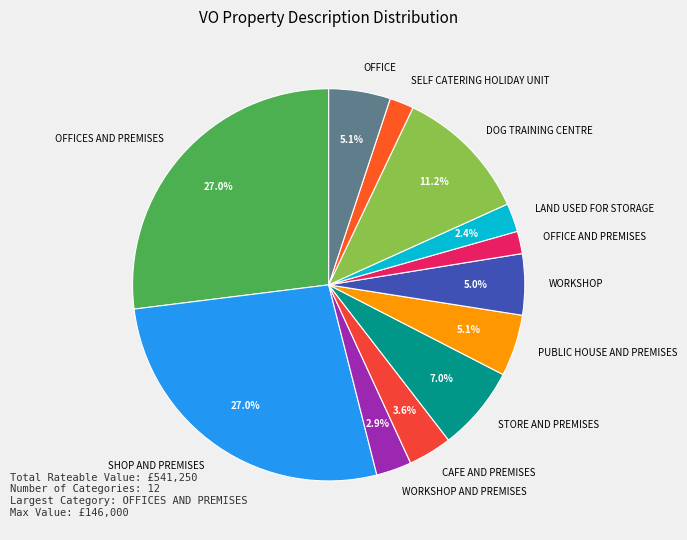

The DOG TRAINING CENTRE slice represents 11% of the pie. True or false?

True